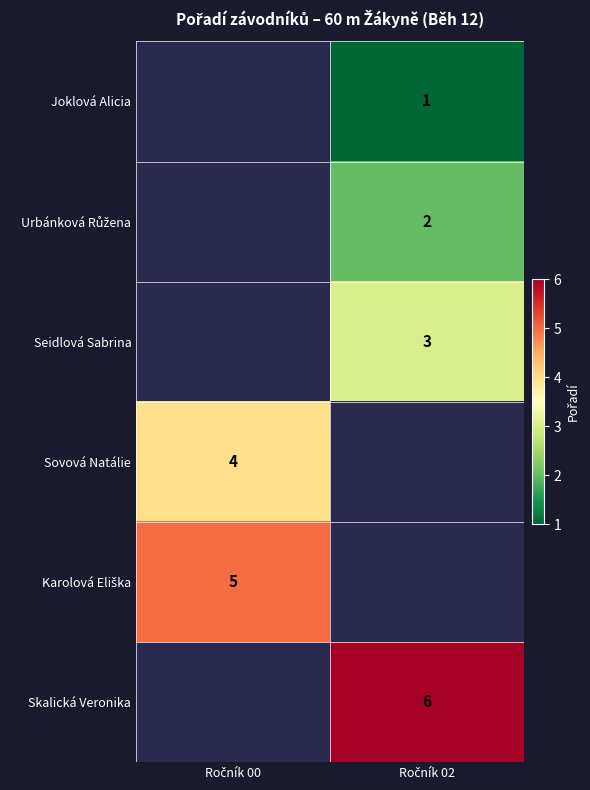

Is the value of Joklová Alicia at Ročník 02 greater than the value of Urbánková Růžena at Ročník 00?

No